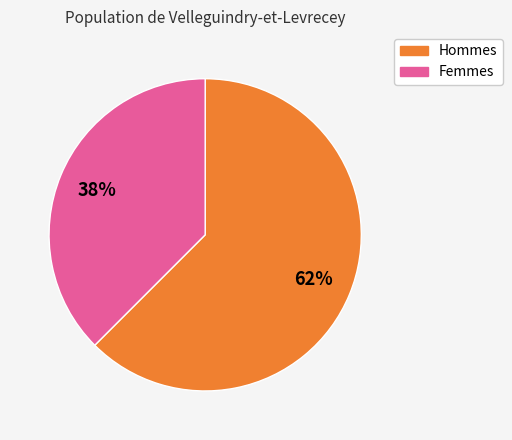

Is there any slice that represents more than half of the pie?

Yes